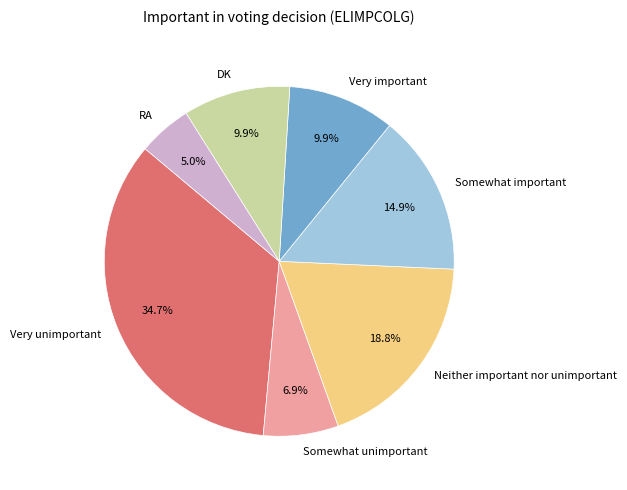

What is the smallest slice in the pie chart?

RA